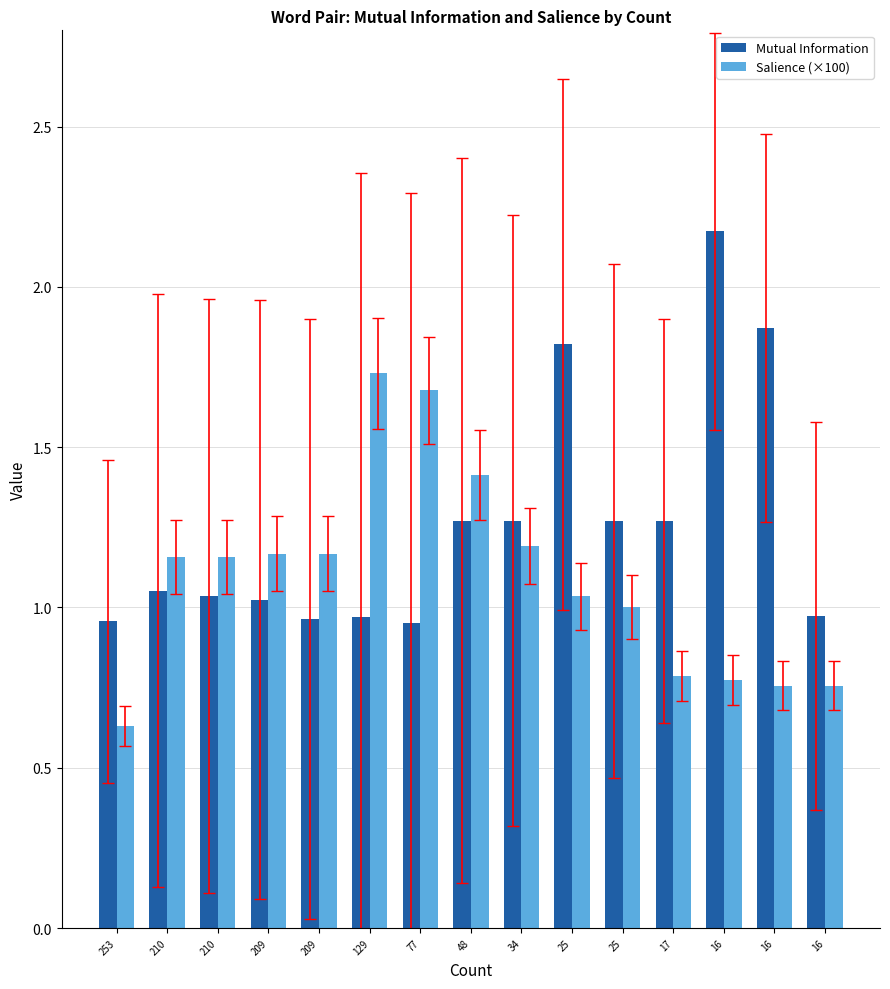

Is it true that Mutual Information equals 0.8 at 25?

False